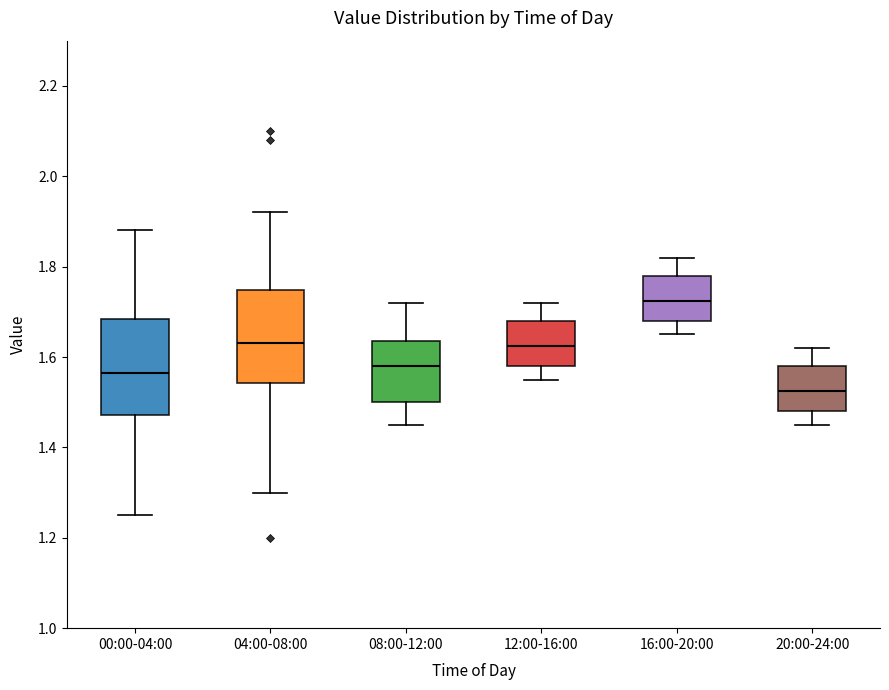

Which box's median line is the lowest?

20:00-24:00